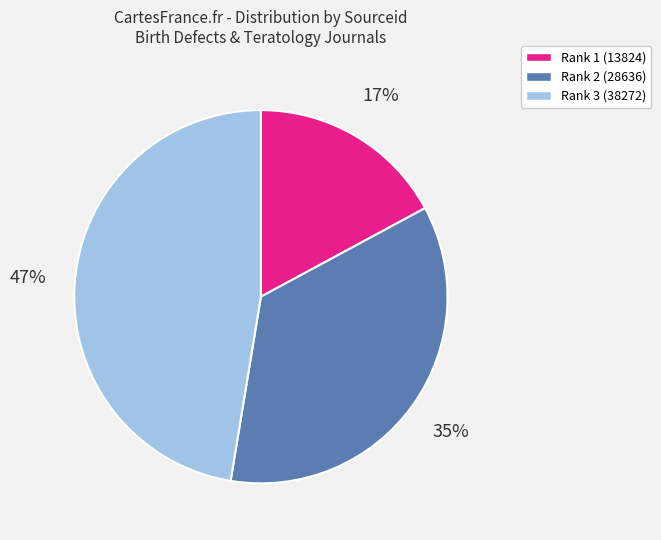

Rank the categories by value from highest to lowest.

Rank 3 (38272), Rank 2 (28636), Rank 1 (13824)